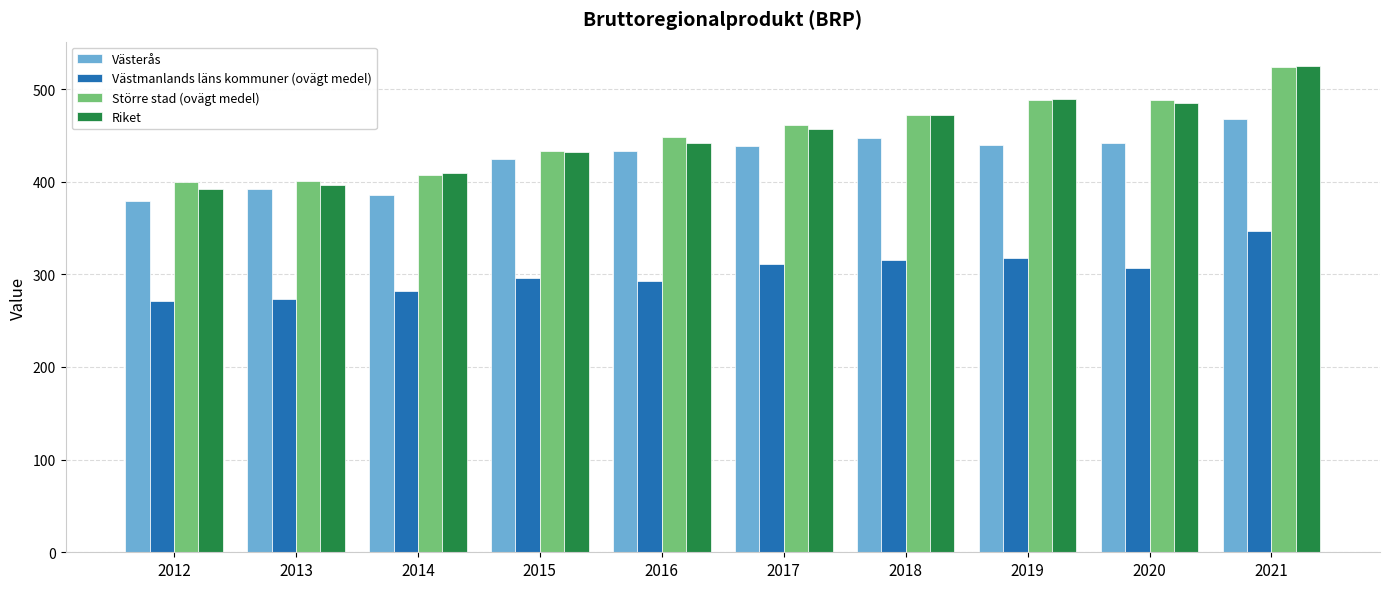

How many data points in Större stad (ovägt medel) are less than 461?

5